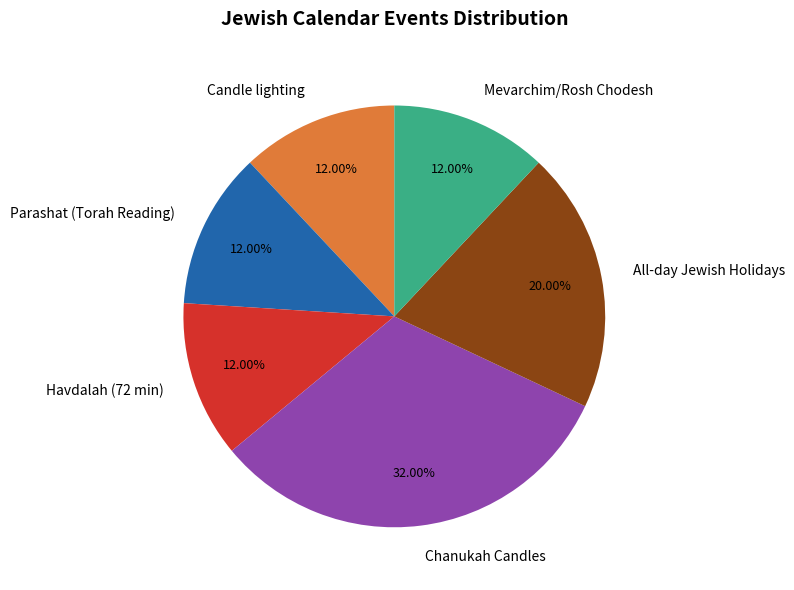

Do Parashat (Torah Reading) and Candle lighting together represent more than half of the pie?

No